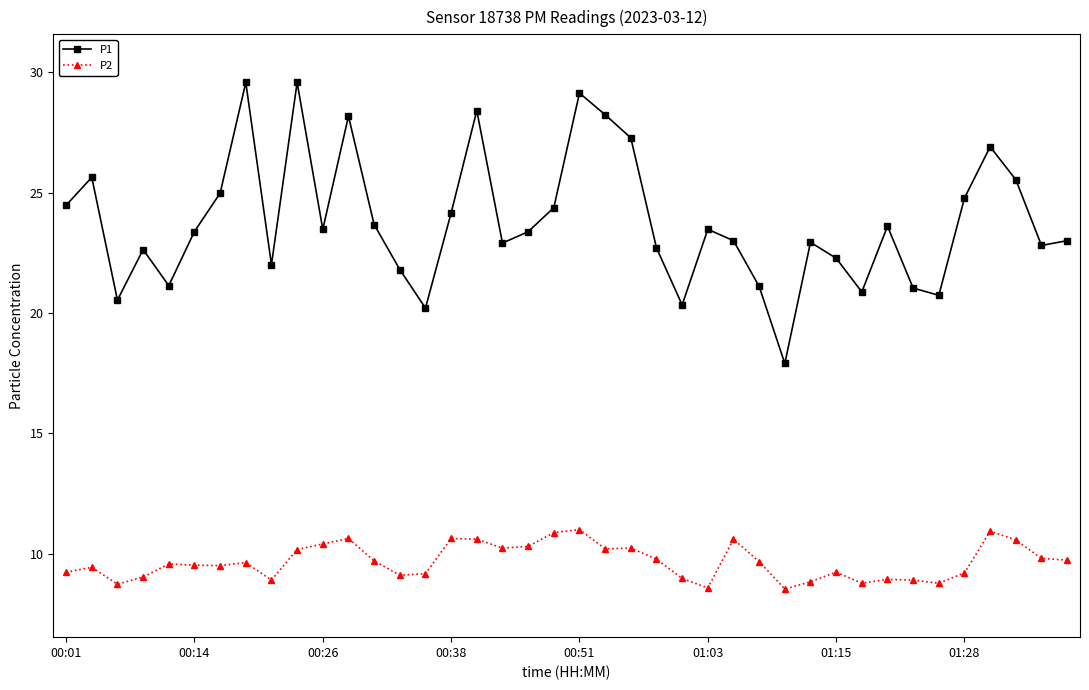

What is the highest value of the P2 series?

11.0